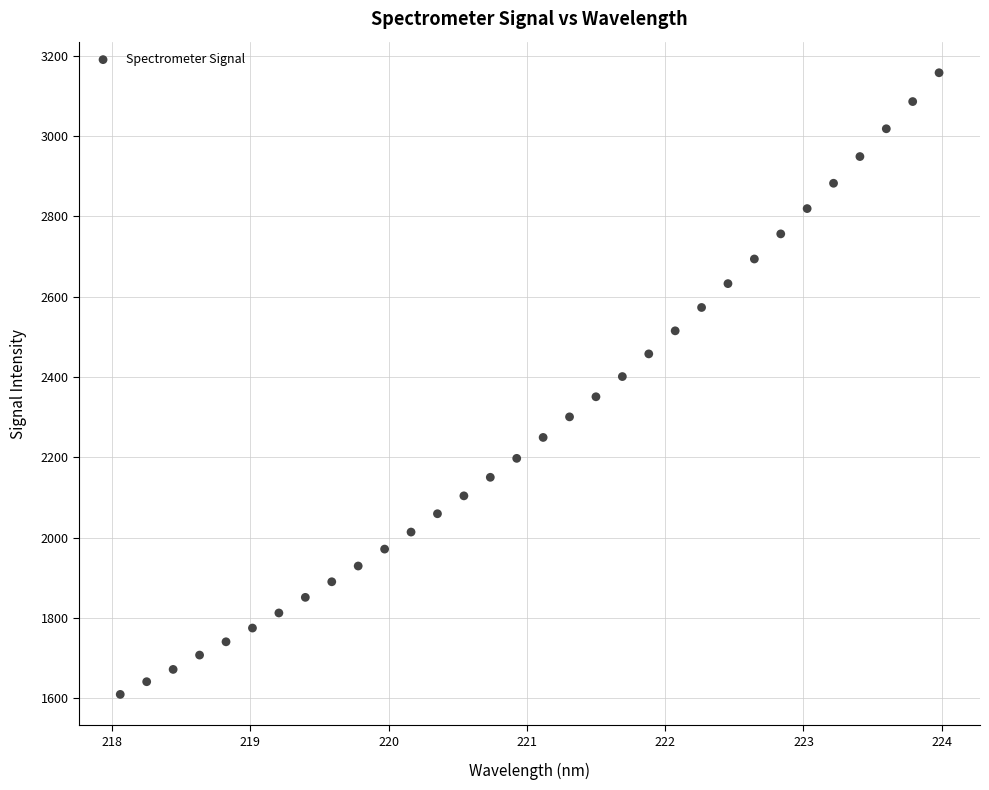

What is the range of X values (max minus min)?

5.9